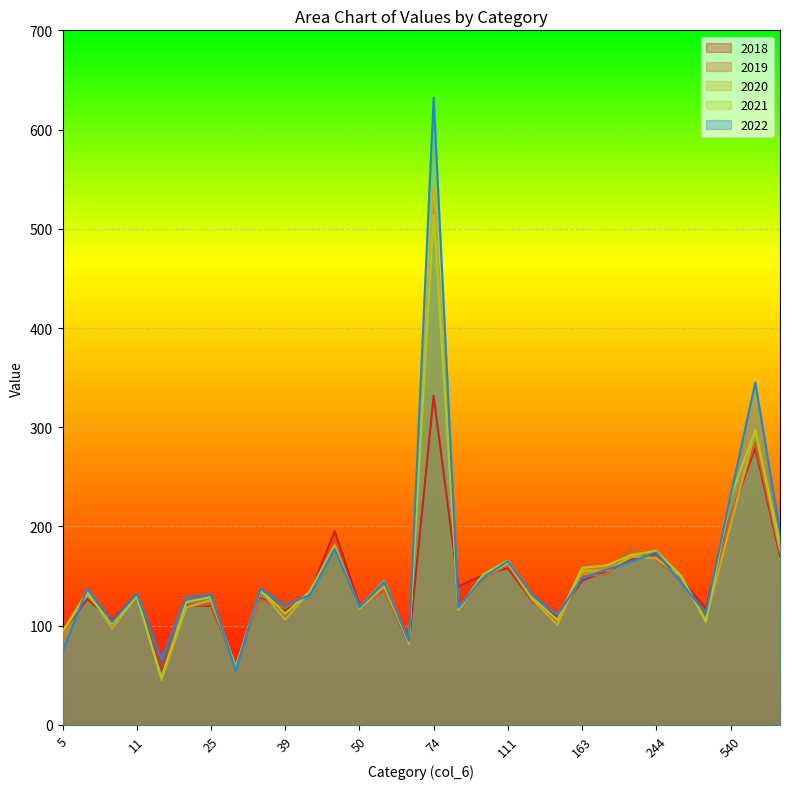

Where does the 2021 series first go above 134?

3690